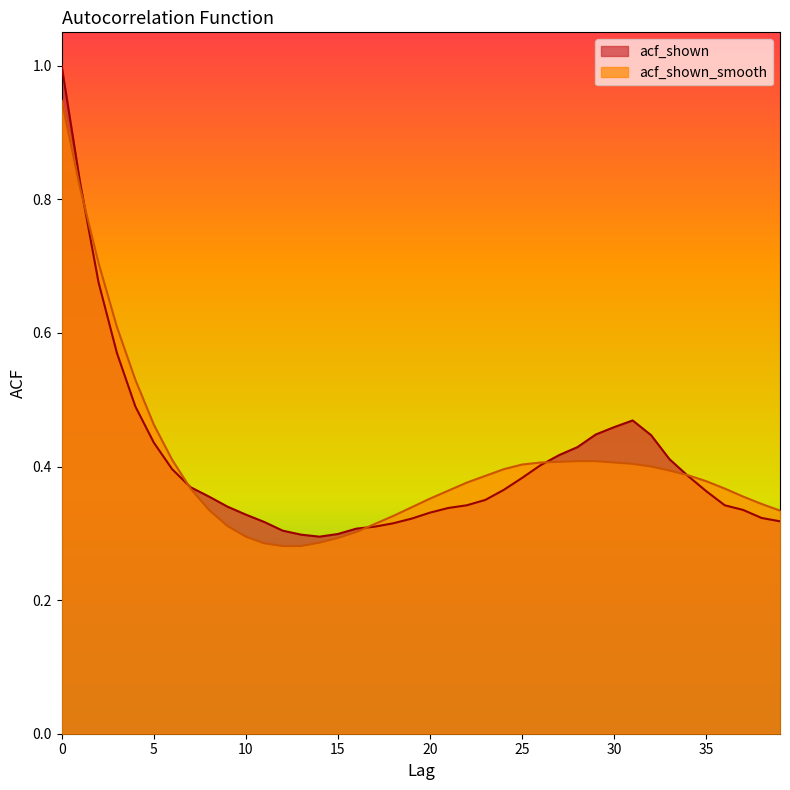

What is the difference between the second highest and minimum values in the acf_shown series?

0.5